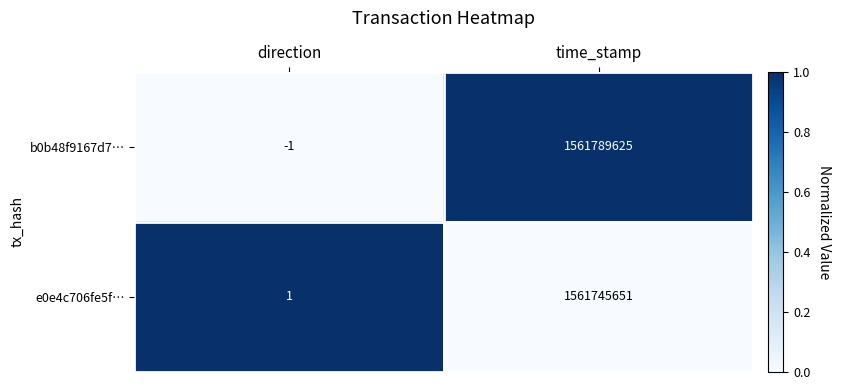

What is the sum of the b0b48f9167d7… values at time_stamp and direction?

1561789624